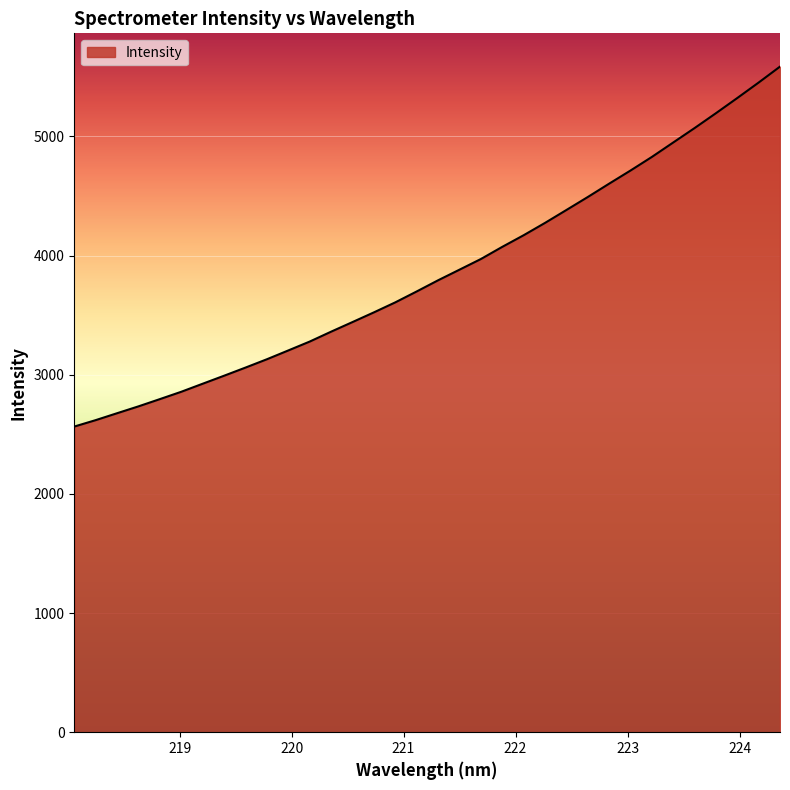

What is the greatest value displayed?

5586.1